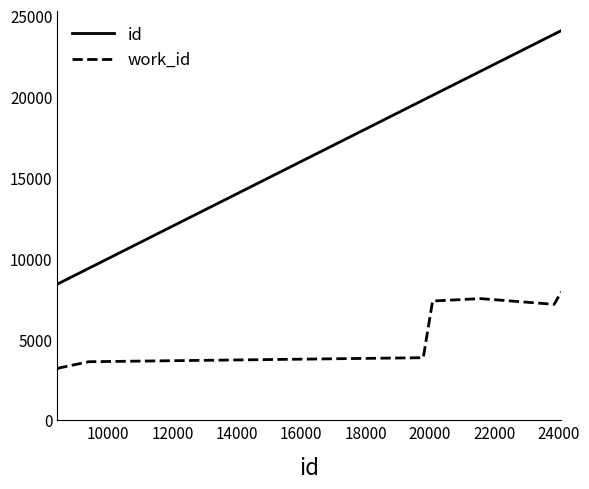

True or false: id and work_id intersect in this chart.

False